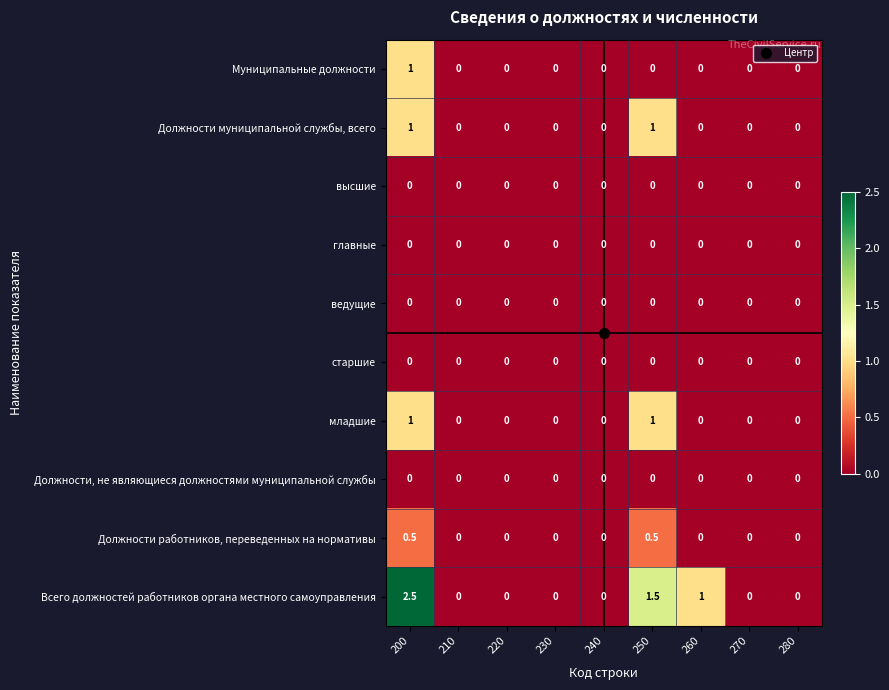

What is the difference between the maximum and minimum values in the Всего должностей работников органа местного самоуправления series?

2.5